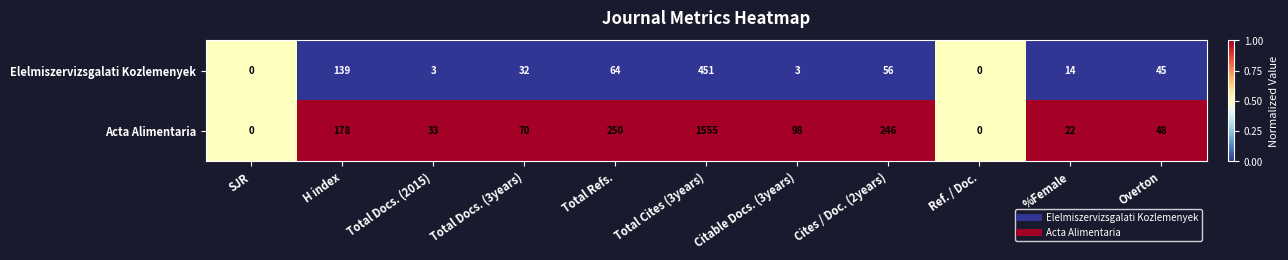

What is the difference between the maximum and second lowest values in the Elelmiszervizsgalati Kozlemenyek series?

451